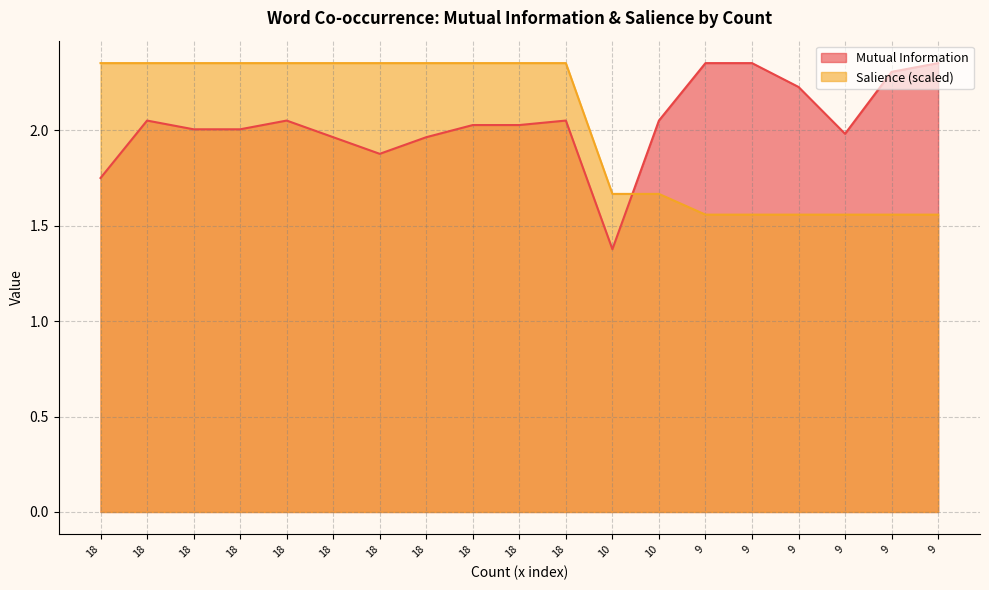

What is the sum of all Salience values?

38.6